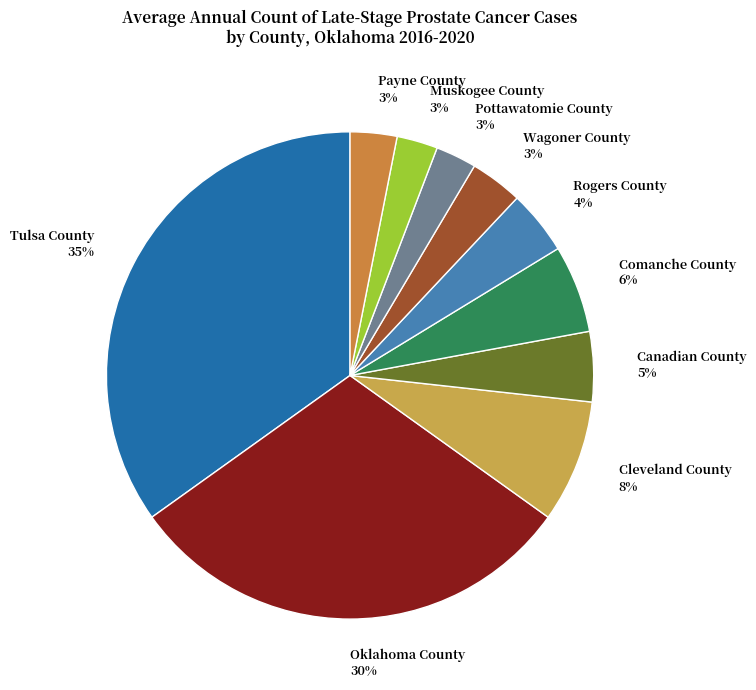

Between Comanche County and Canadian County, which is larger?

Comanche County